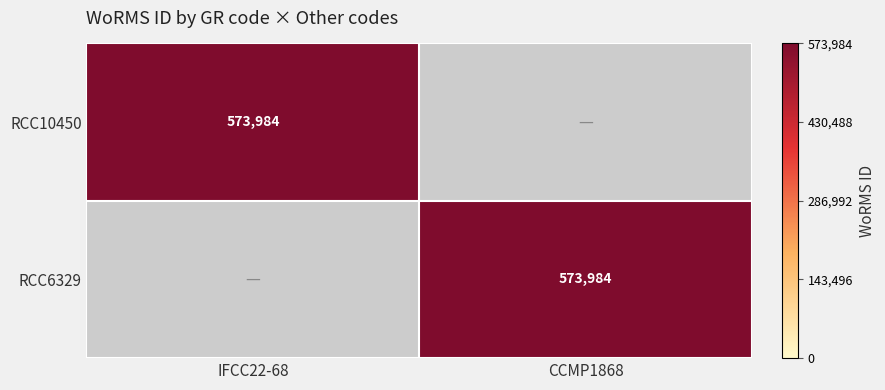

The RCC6329 series shows 1031260 at CCMP1868. True or false?

False